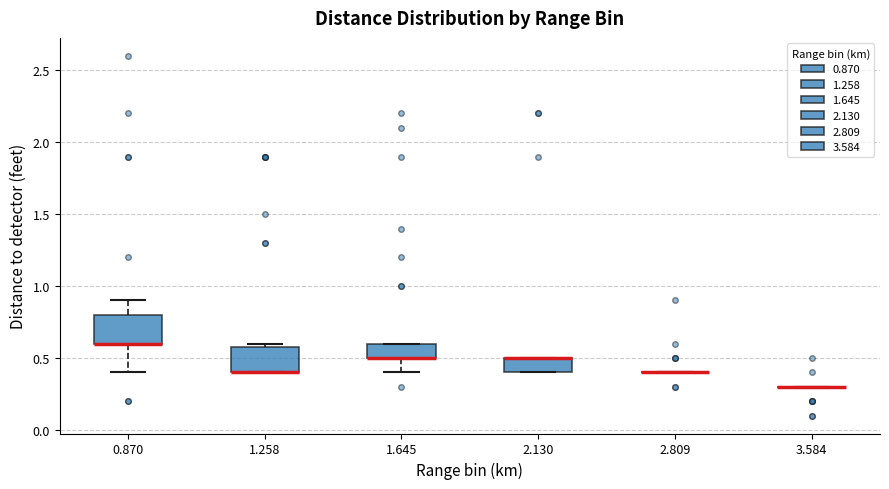

Where is the lower edge of the box at x = 2.130 on the y-axis? The values are not printed on the chart, so give them approximately, as read against the axis.

0.4